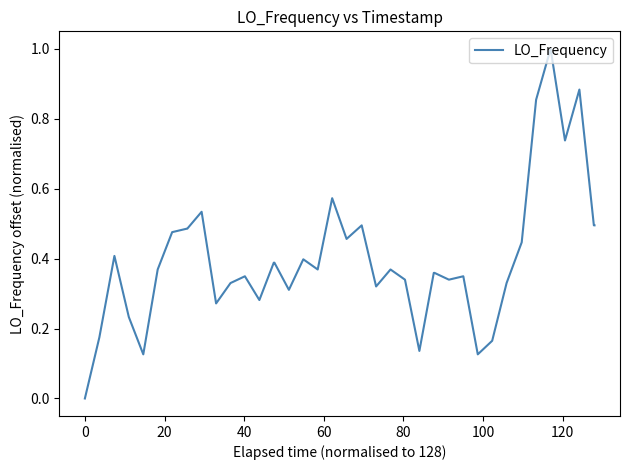

What is the difference between the maximum and minimum values?

1.0